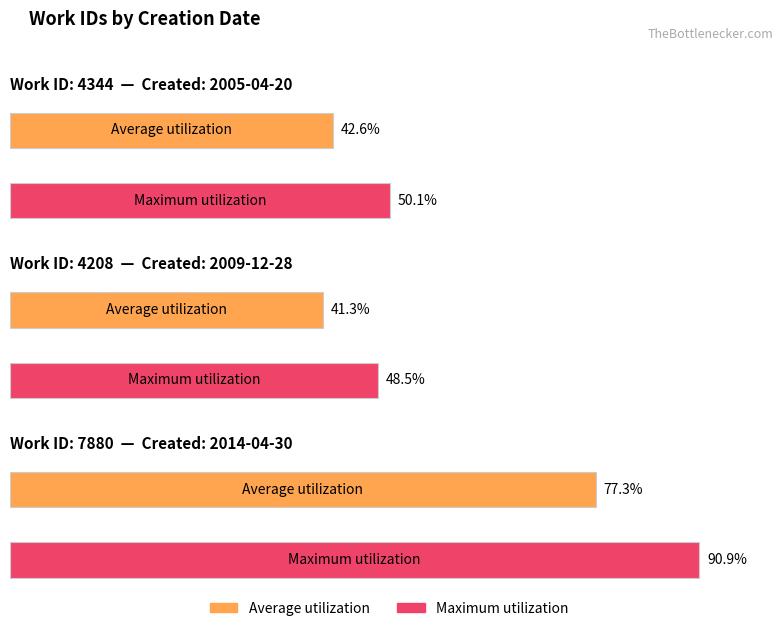

What are all the series names shown in the legend?

Average utilization, Maximum utilization